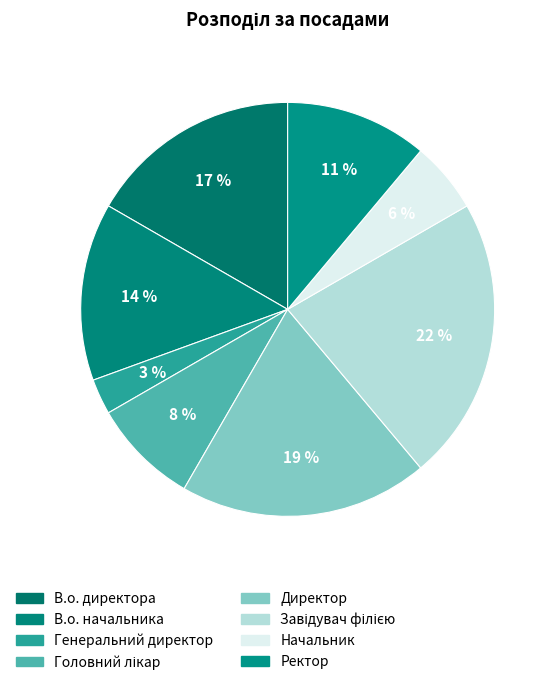

Approximately how many times larger is the value at Начальник compared to В.о. директора?

0.3